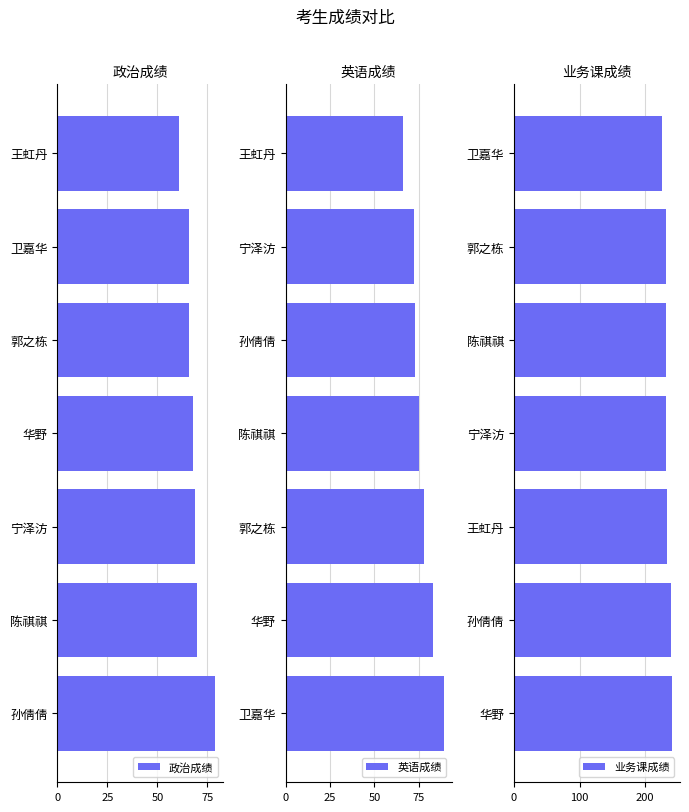

What is the value of the 政治成绩 bar at the 7th from the left?

61